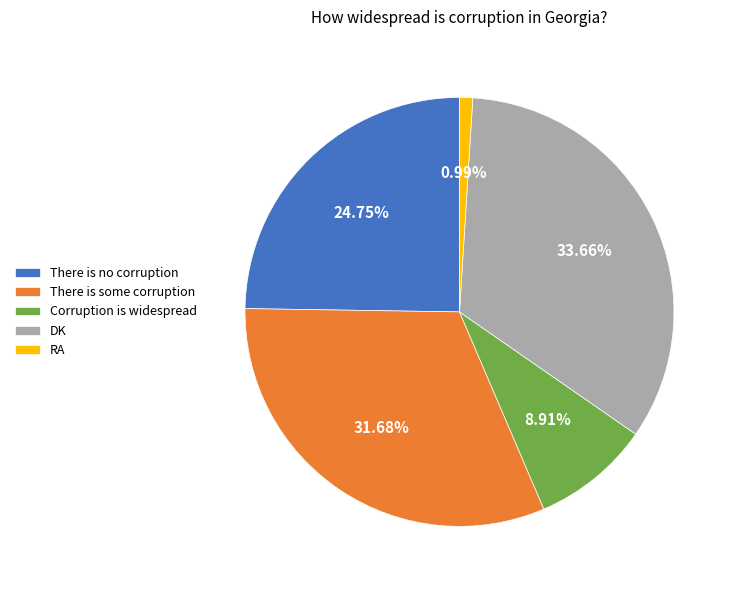

Does Corruption is widespread represent more than half of the total?

No